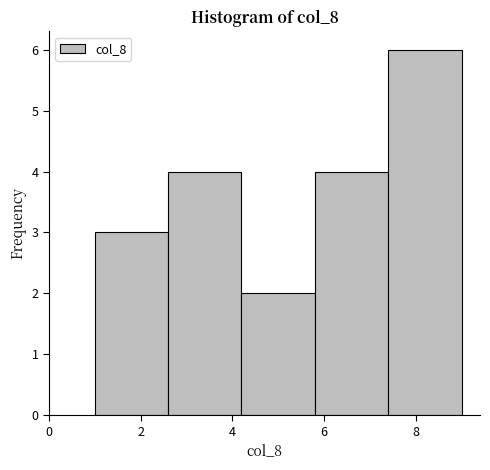

Reading left to right, transcribe this chart: for each bar, give the range it covers on the x-axis and its height. The values are not printed on the chart, so give them approximately, as read against the axis.

1.0 to 2.6: 3
2.6 to 4.2: 4
4.2 to 5.8: 2
5.8 to 7.4: 4
7.4 to 9.0: 6